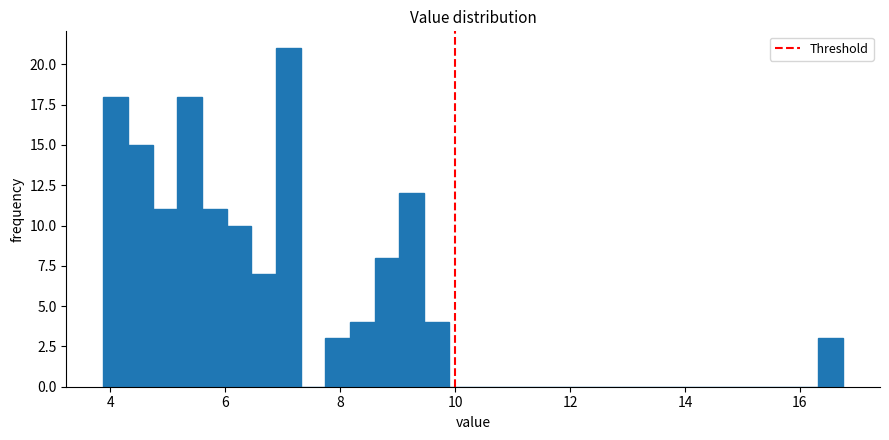

Read against the x-axis, roughly where is the centre of the tallest bar?

7.0